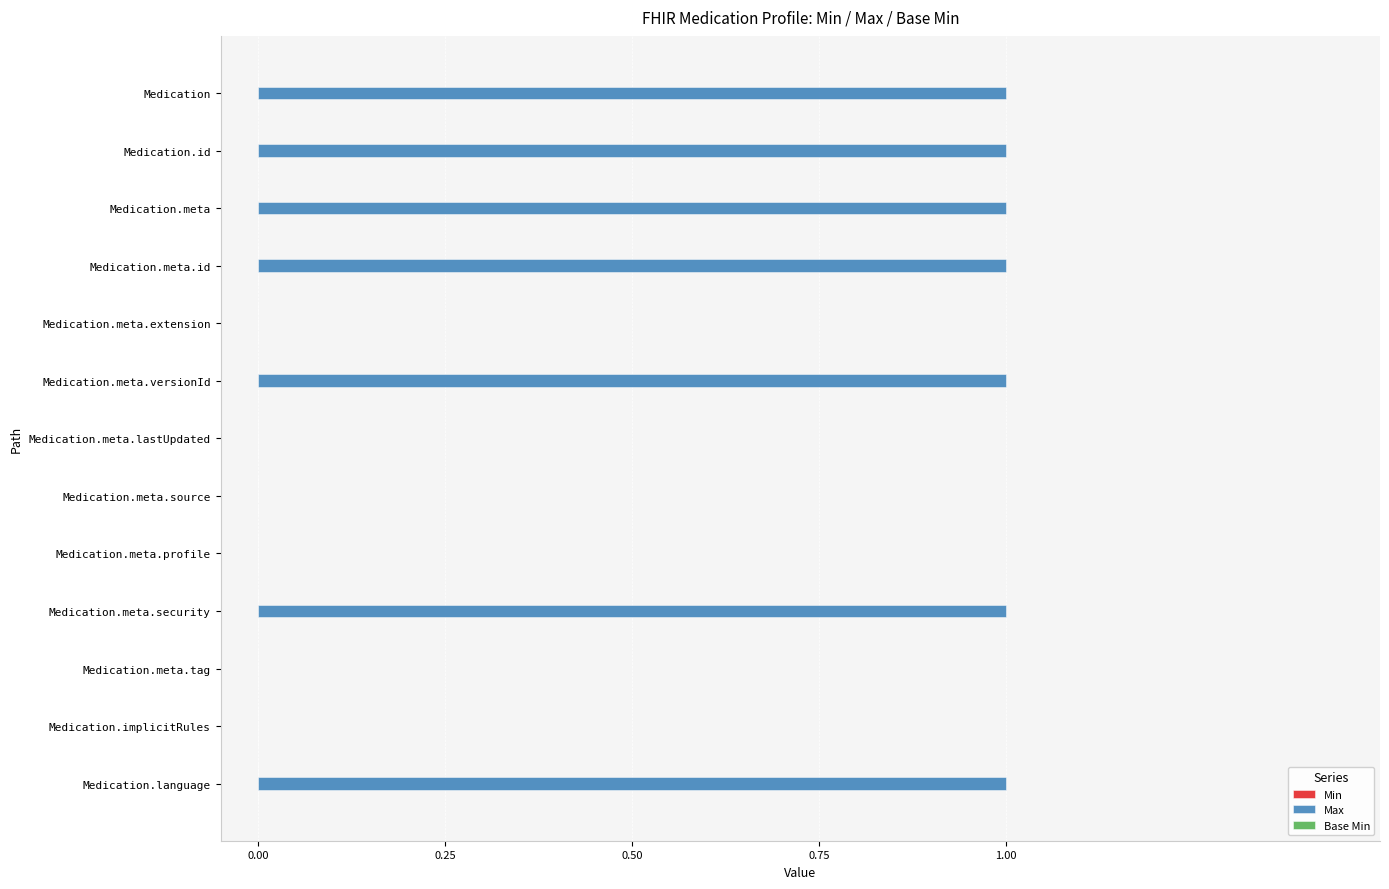

Which has a higher value, Medication.meta.id or Medication.meta.lastUpdated?

Medication.meta.id